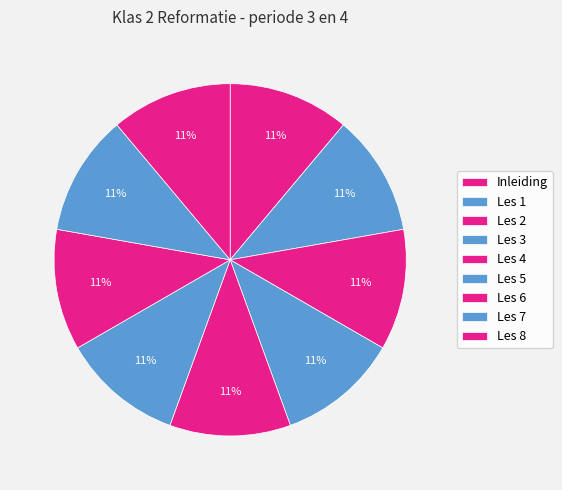

Do Les 6 and Les 2 together represent more than half of the pie?

No